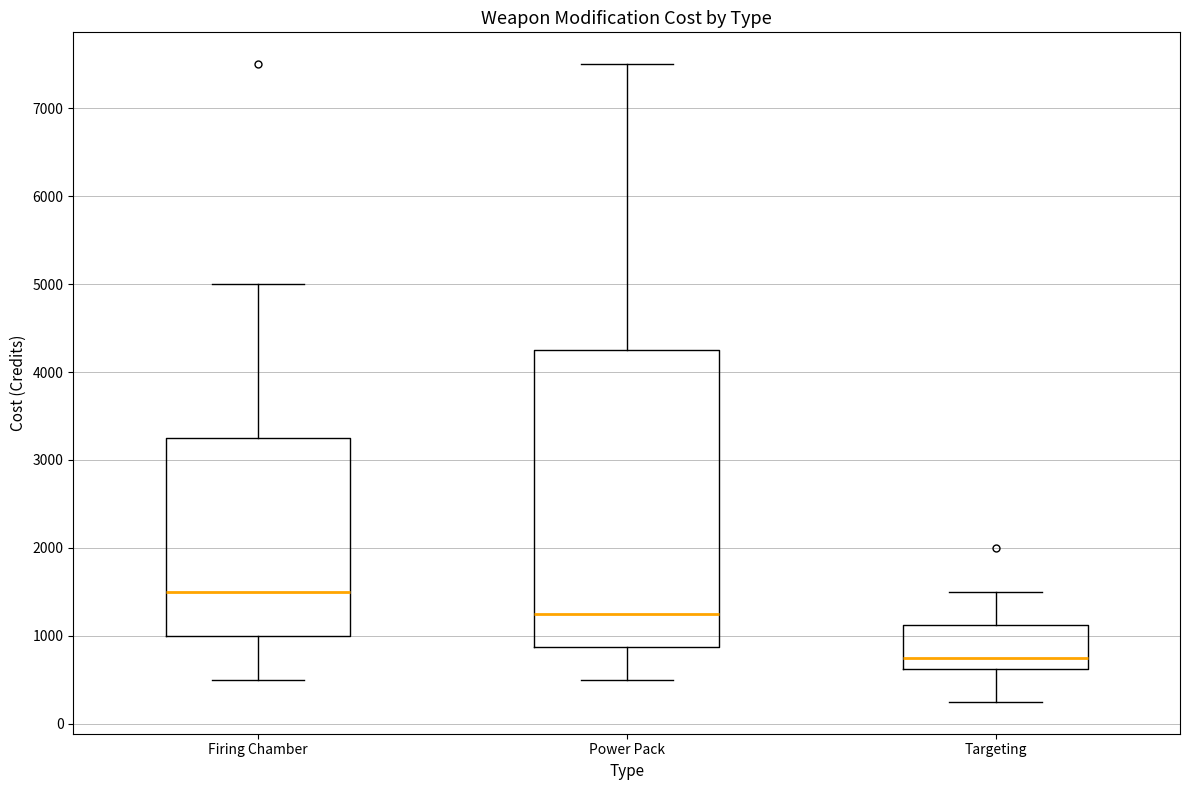

Reading left to right, transcribe this box plot: for each box, give where its median line is, the range the box spans, and where its two whiskers end, as read against the y-axis. The values are not printed on the chart, so give them approximately, as read against the axis.

Firing Chamber: median 1500, box 1000 to 3300, whiskers 500 to 5000
Power Pack: median 1300, box 900 to 4300, whiskers 500 to 7500
Targeting: median 800, box 600 to 1100, whiskers 300 to 1500